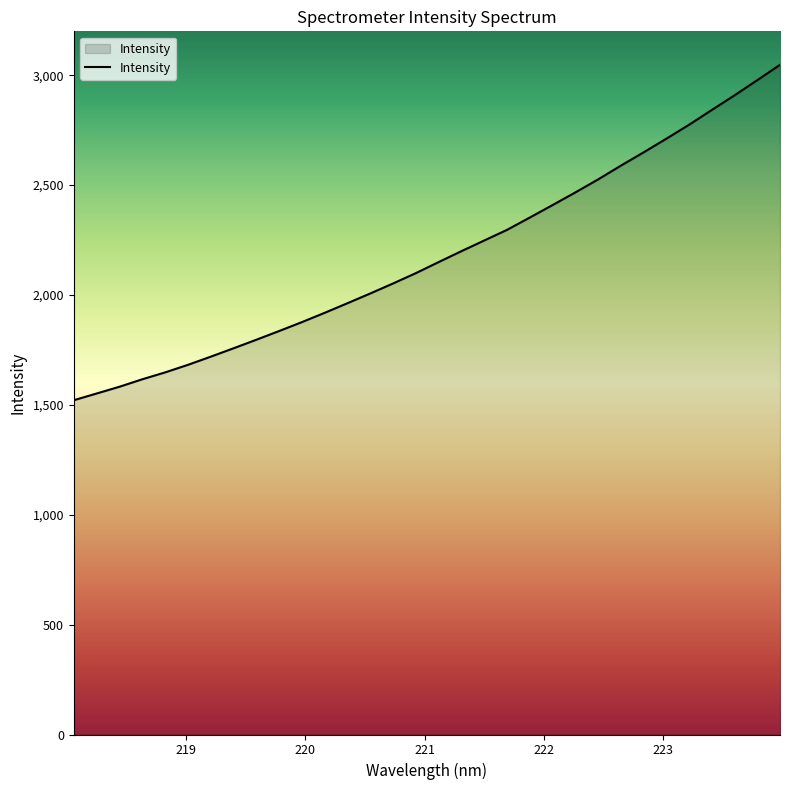

Reading left to right, transcribe all the data shown in this chart.

1521.1	1551.5	1582.2	1616.2	1647.4	1681.8	1719.0	1757.1	1796.0	1835.7	1876.2	1918.6	1962.2	2006.5	2052.0	2099.0	2149.3	2198.9	2247.5	2295.8	2351.8	2408.6	2466.0	2525.2	2587.9	2648.5	2710.7	2774.2	2841.5	2908.3	2977.2	3047.2